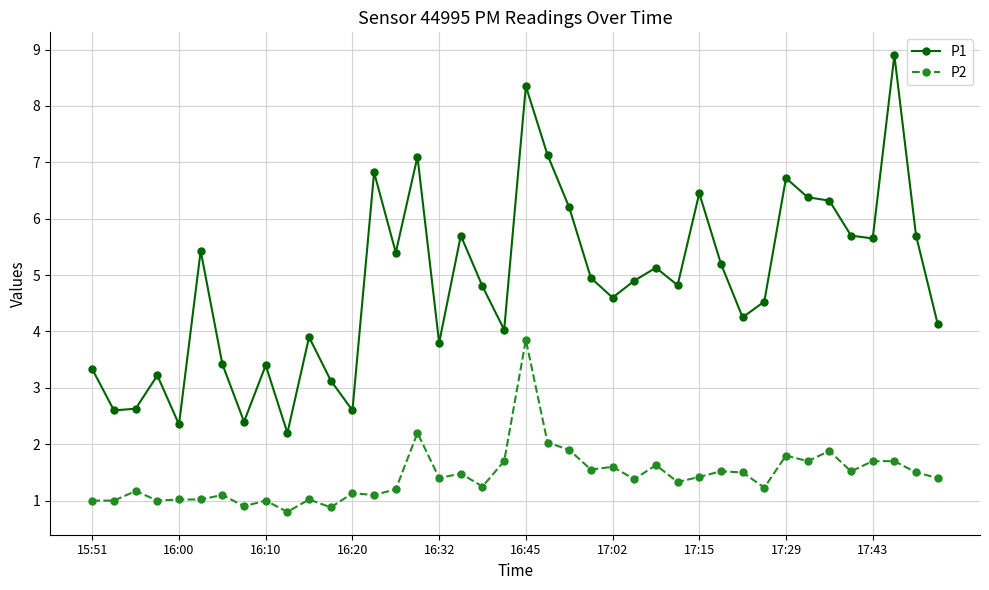

What are all the series names shown in the legend?

P1, P2